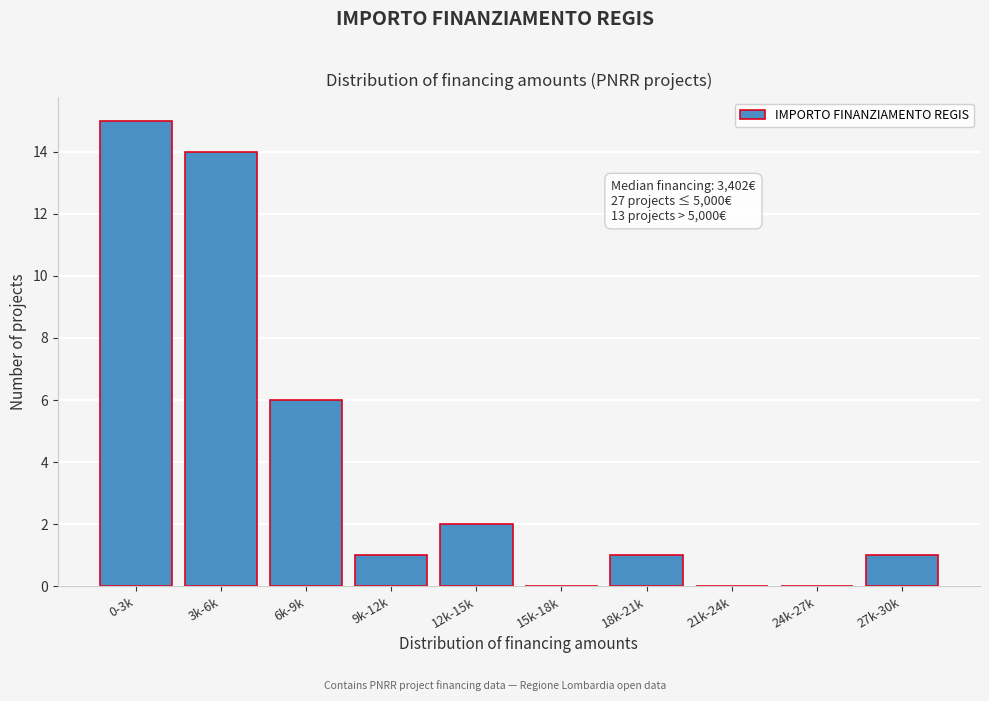

Reading right to left, extract all data points from this chart.

27k-30k=1	24k-27k=0	21k-24k=0	18k-21k=1	15k-18k=0	12k-15k=2	9k-12k=1	6k-9k=6	3k-6k=14	0-3k=15